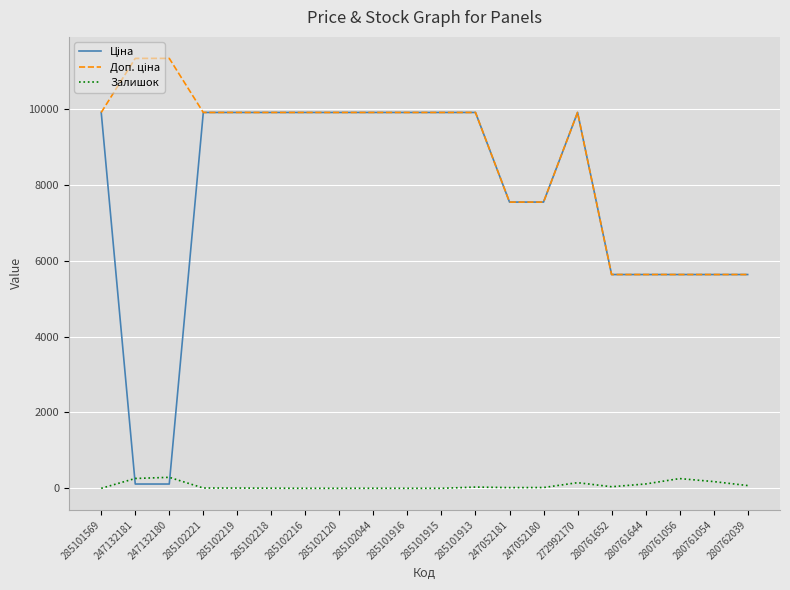

Is it true that Залишок equals 0.0 at 285102216?

True